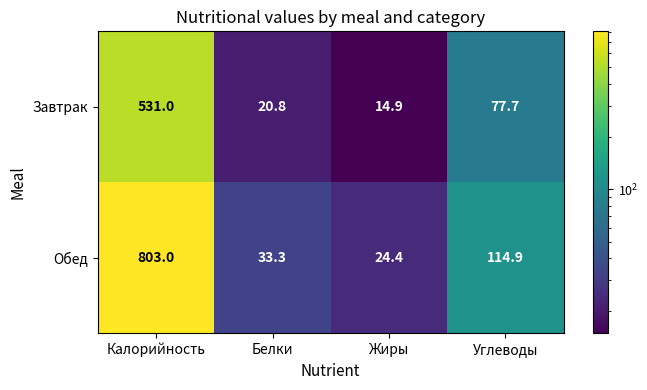

Between Жиры and Углеводы, which series saw the biggest shift?

Обед